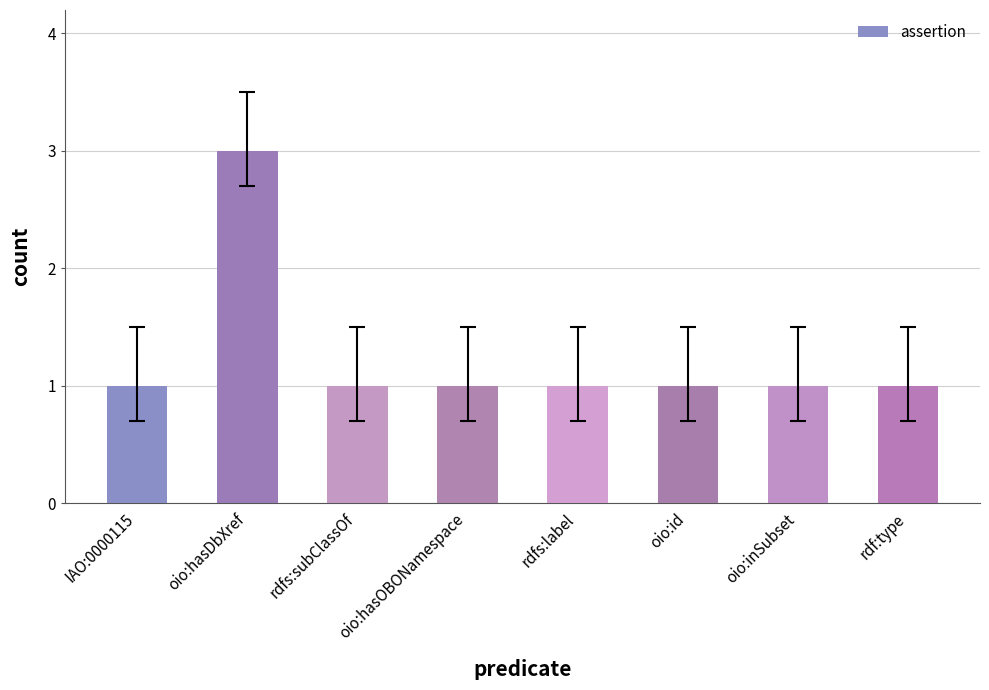

How many distinct data groups are displayed?

1